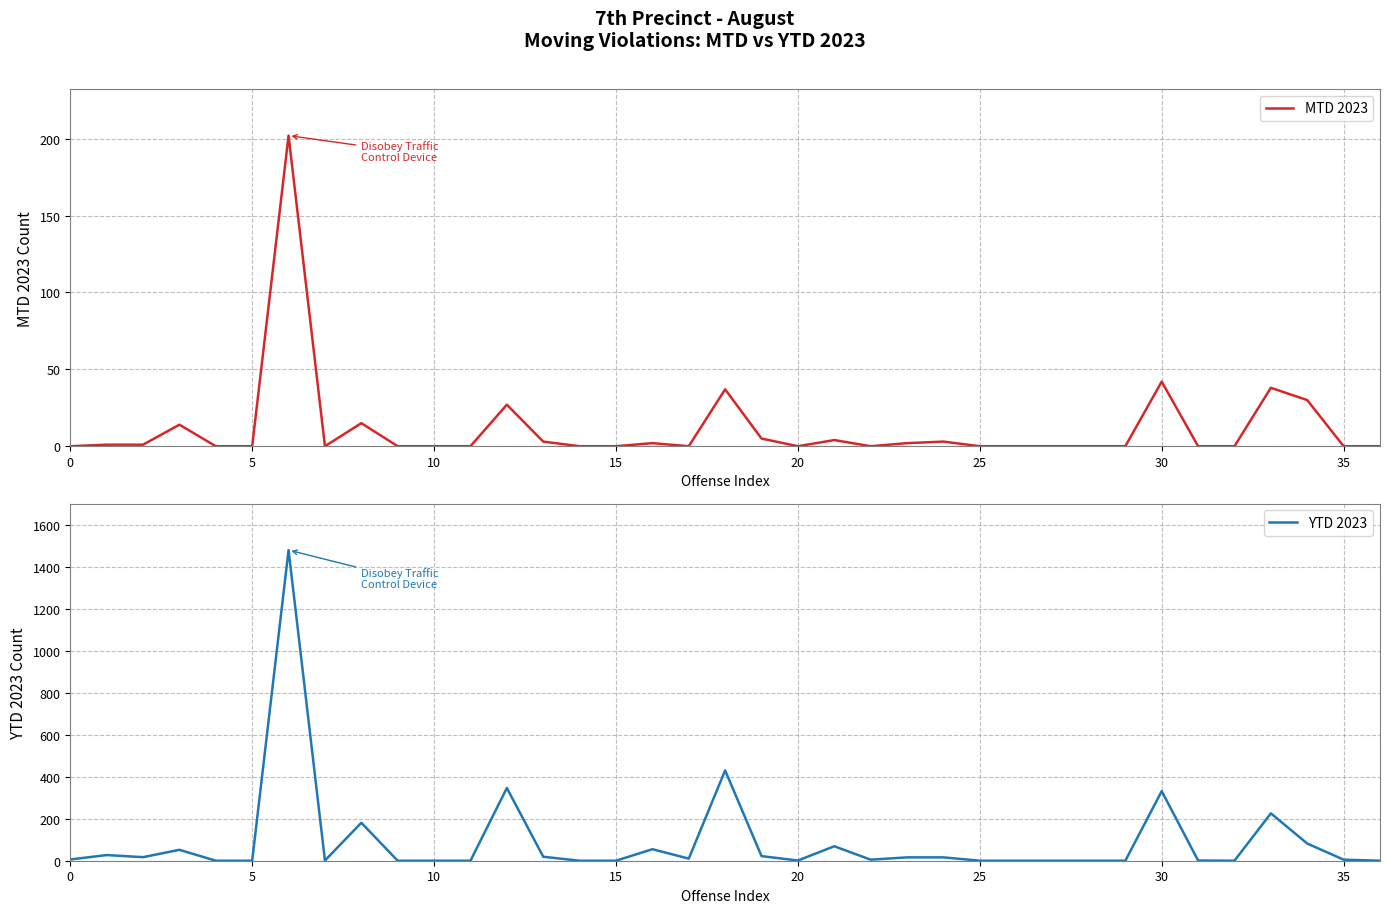

What is the difference between the maximum and minimum values in the YTD 2023 series?

1482